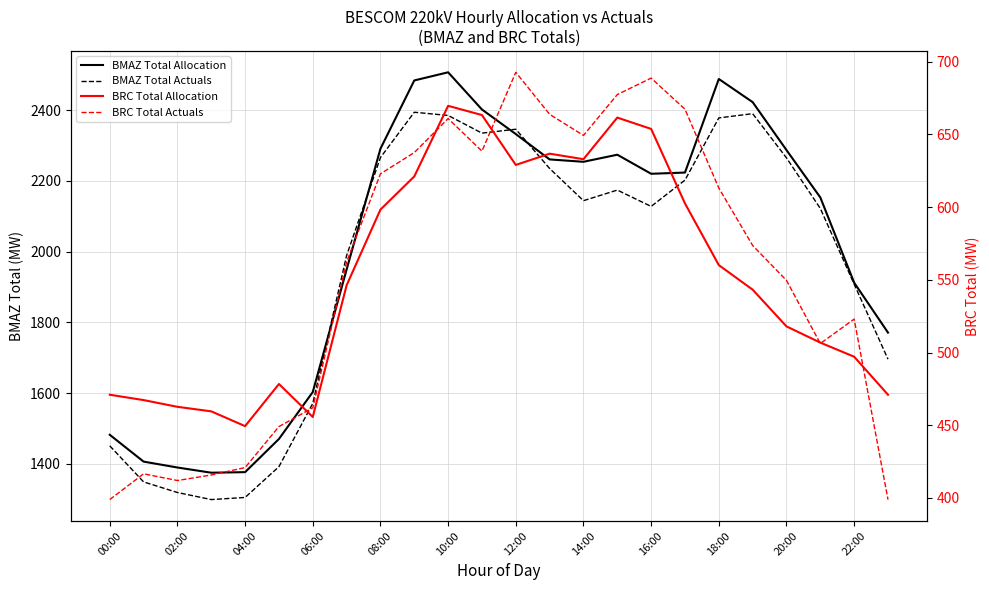

What is the sum of all BMAZ Total Actuals values?

47042.9